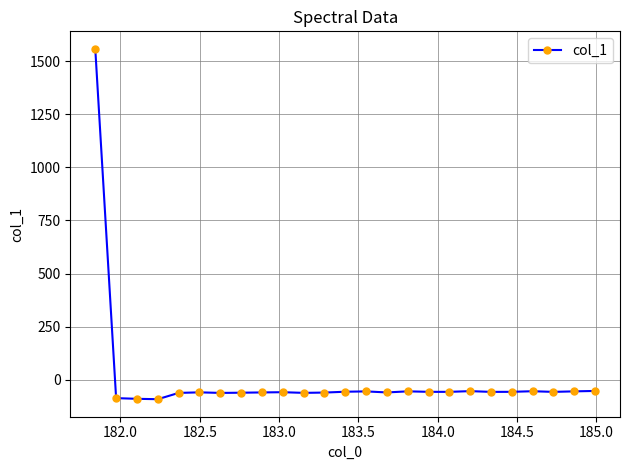

What is the greatest value displayed?

1557.7